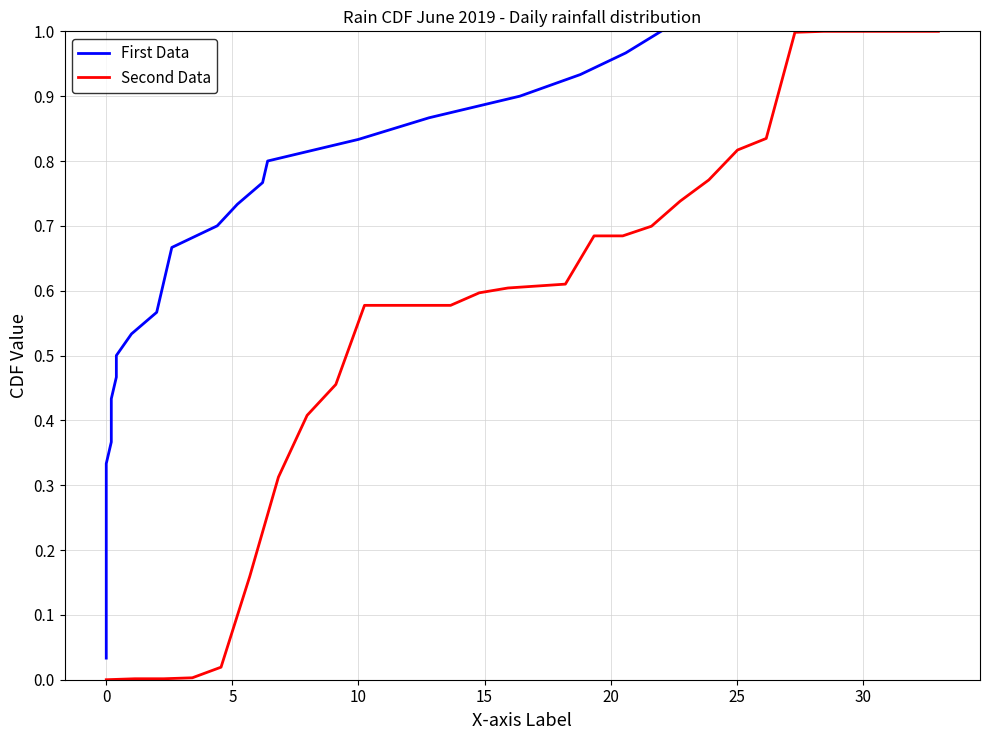

True or false: First Data has more than 2 interior local peaks.

False